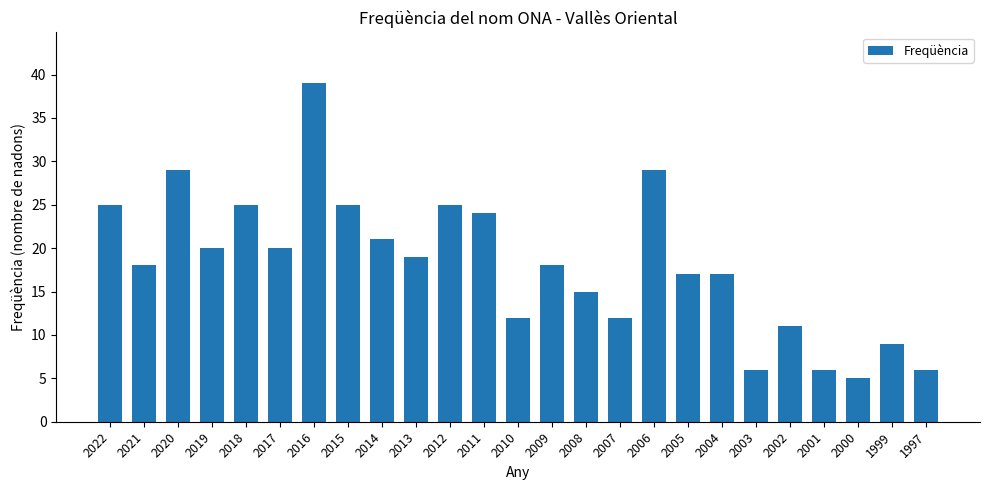

What is the value of the 20th bar from the left?

6